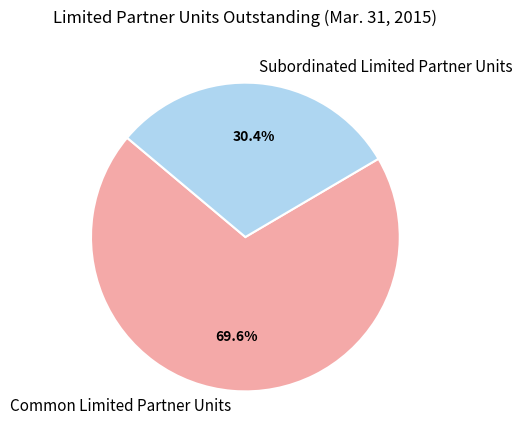

To the nearest percent, what is the average slice percentage?

50%